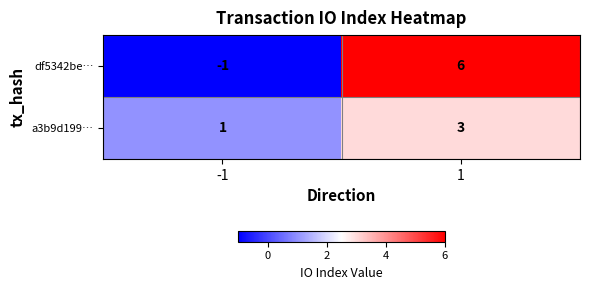

What is the sum of all a3b9d199… values?

4